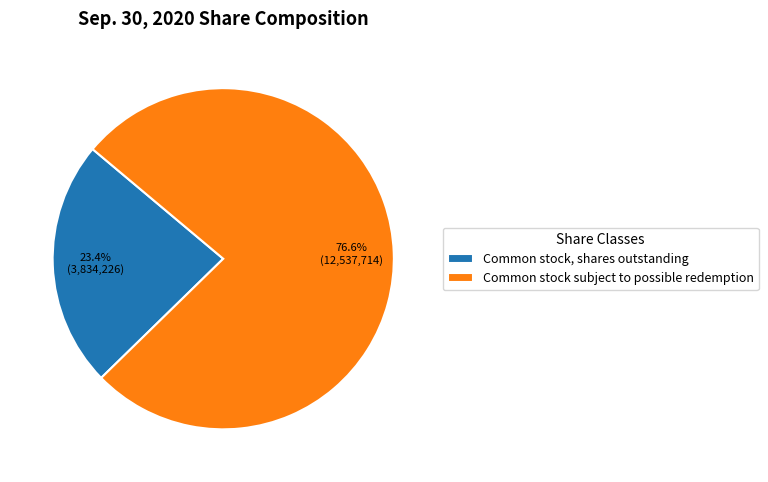

To the nearest percent, what is the combined percentage of Common stock, shares outstanding and Common stock subject to possible redemption?

100%